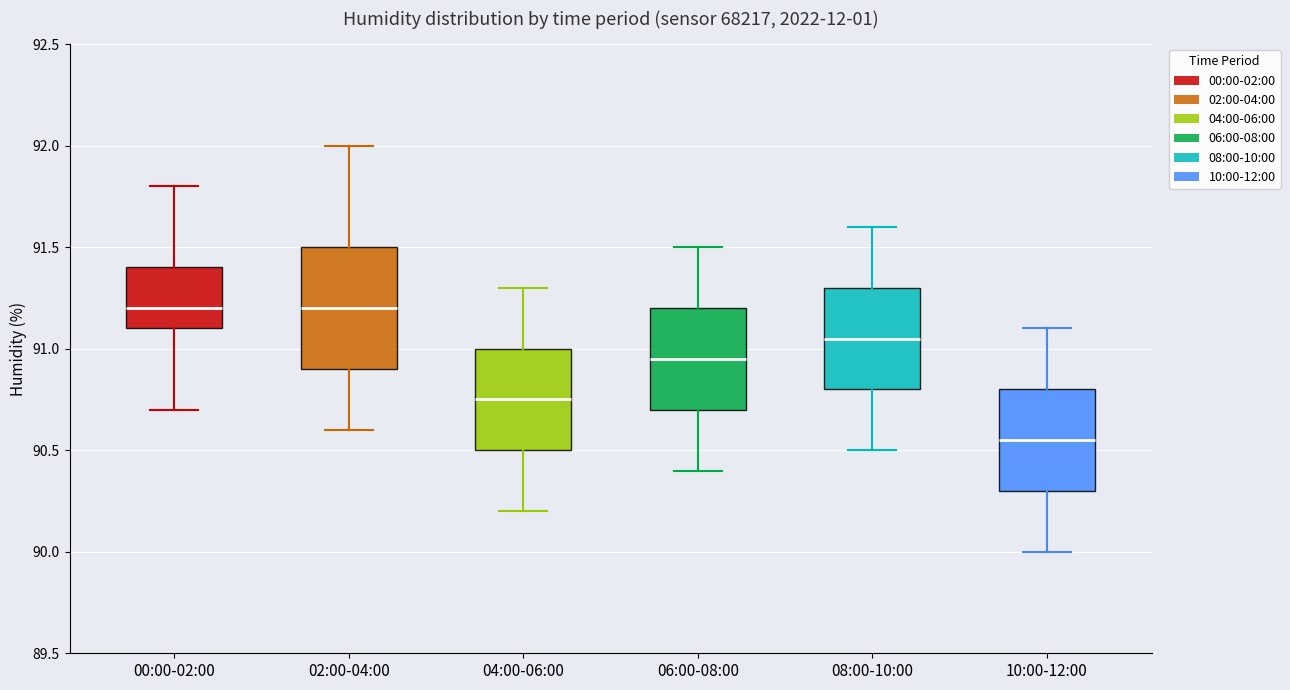

Reading left to right, transcribe this box plot: for each box, give where its median line is, the range the box spans, and where its two whiskers end, as read against the y-axis. The values are not printed on the chart, so give them approximately, as read against the axis.

00:00-02:00: median 91.20, box 91.10 to 91.40, whiskers 90.70 to 91.80
02:00-04:00: median 91.20, box 90.90 to 91.50, whiskers 90.60 to 92.00
04:00-06:00: median 90.75, box 90.50 to 91.00, whiskers 90.20 to 91.30
06:00-08:00: median 90.95, box 90.70 to 91.20, whiskers 90.40 to 91.50
08:00-10:00: median 91.05, box 90.80 to 91.30, whiskers 90.50 to 91.60
10:00-12:00: median 90.55, box 90.30 to 90.80, whiskers 90.00 to 91.10